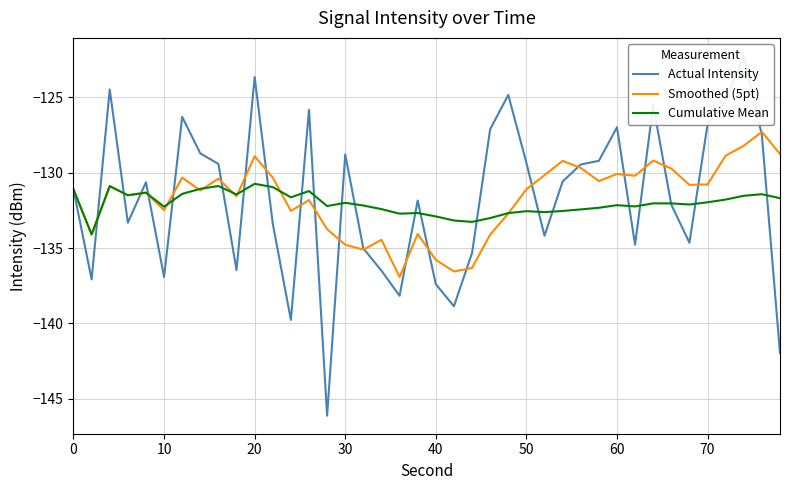

What is the highest value of the Smoothed (5pt) series?

-127.3